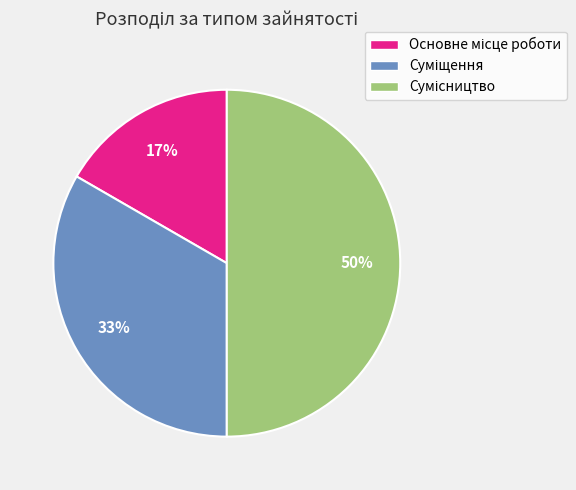

To the nearest percent, what is the difference between the largest and smallest slice percentages?

33%